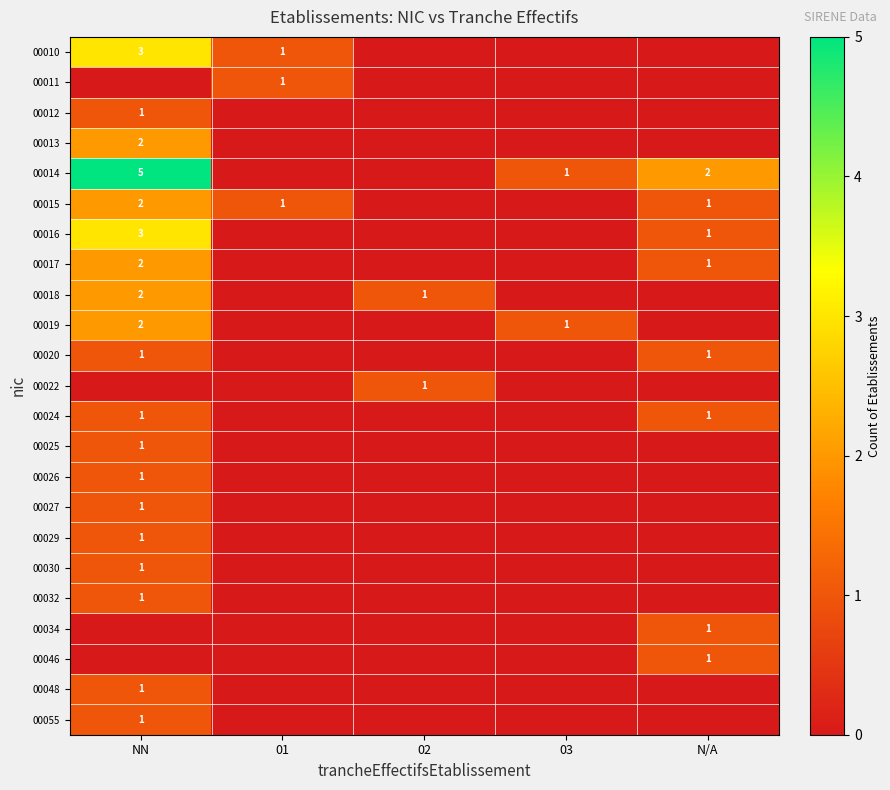

The 00020 series shows 1 at NN. True or false?

True